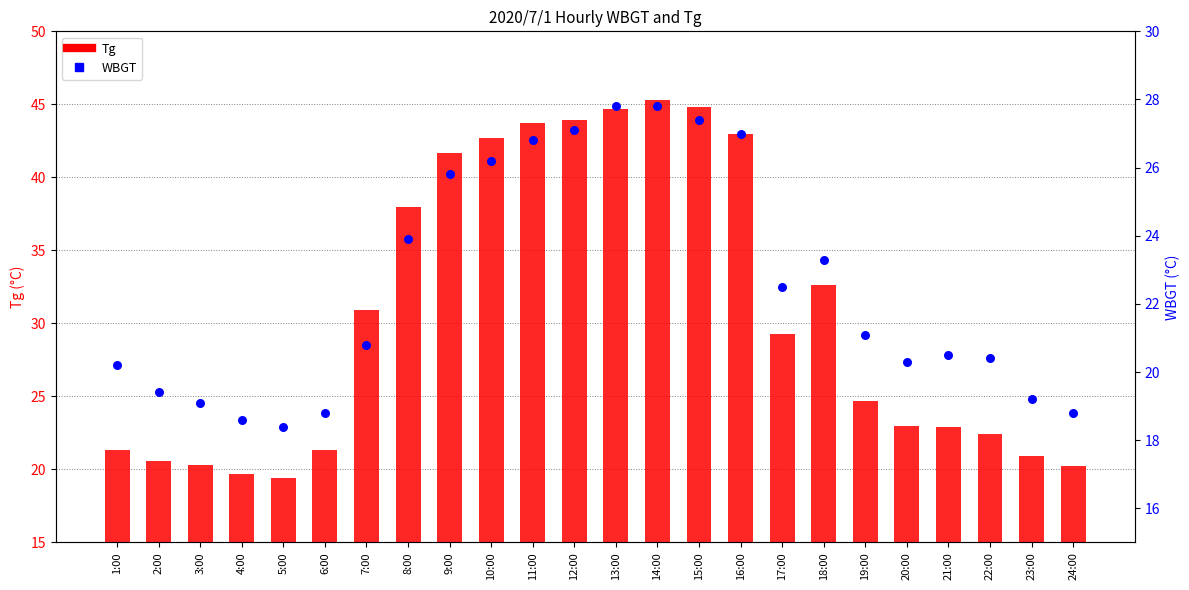

Which series reaches the maximum Y coordinate?

Tg